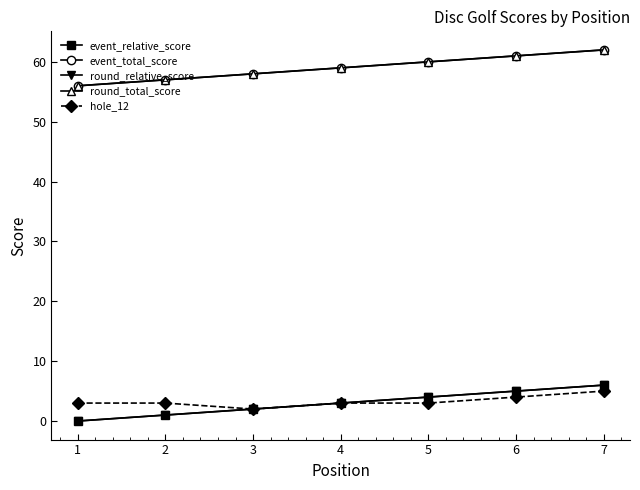

What is the value of the round_relative_score point at the 6th from the left?

5